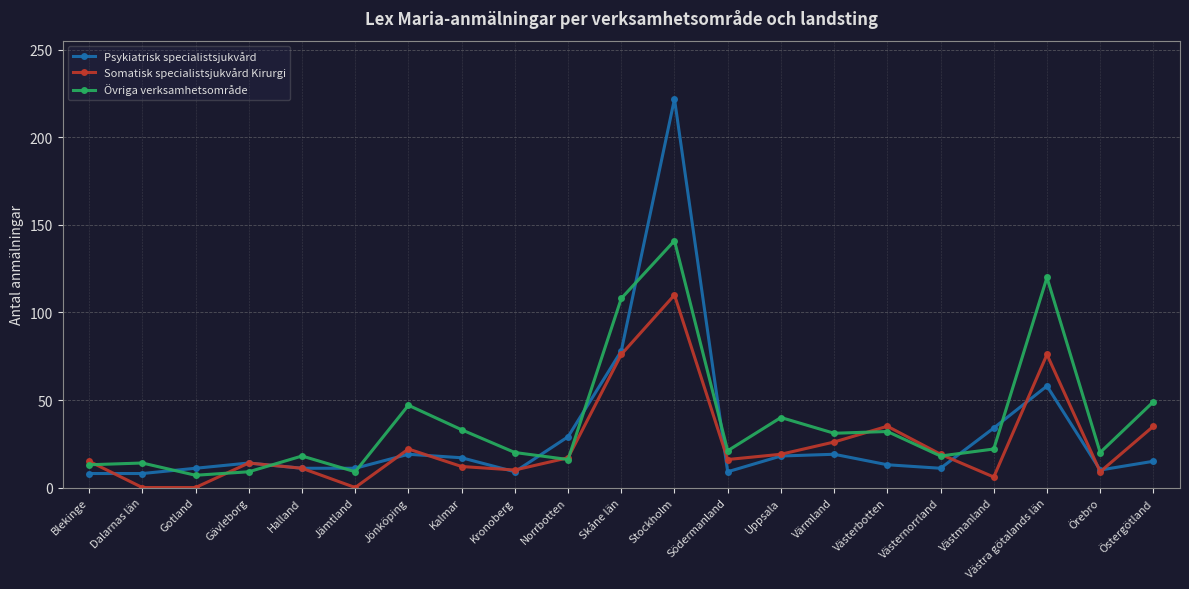

The Somatisk specialistsjukvård Kirurgi series shows 12 at Kalmar. True or false?

True